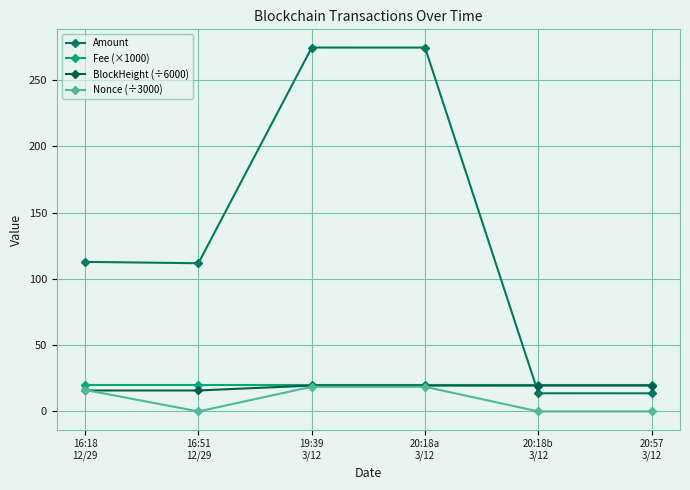

Count the number of categories in the chart.

6